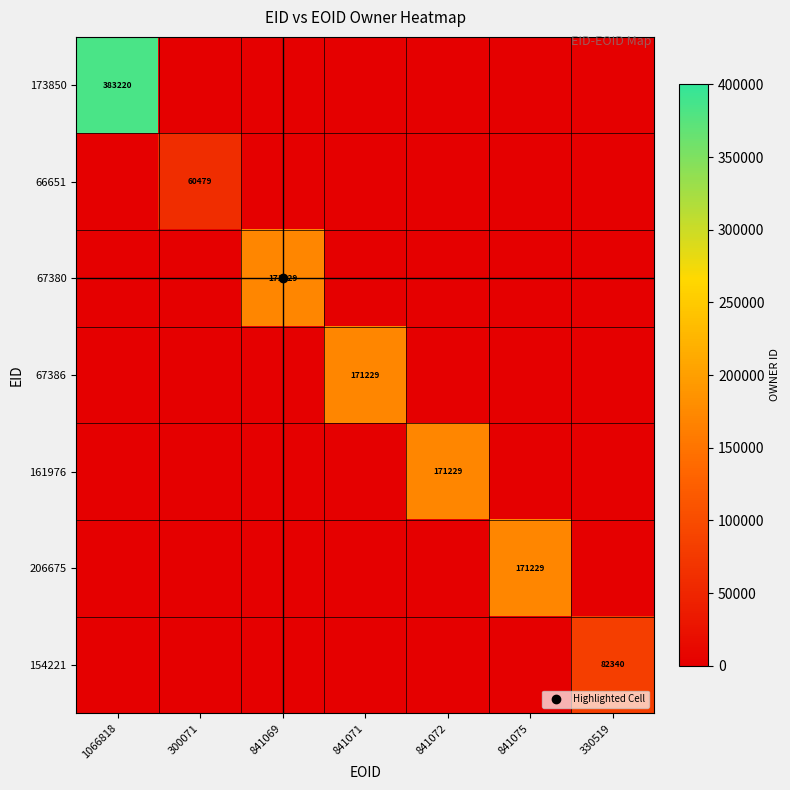

Is it true that 206675 equals -102671 at 841069?

False